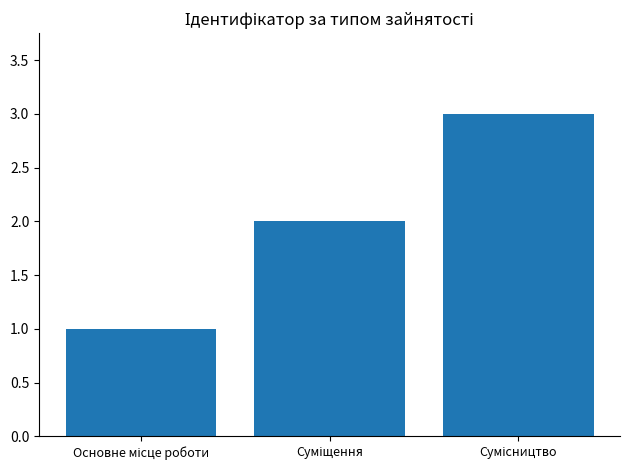

What is the greatest value displayed?

3